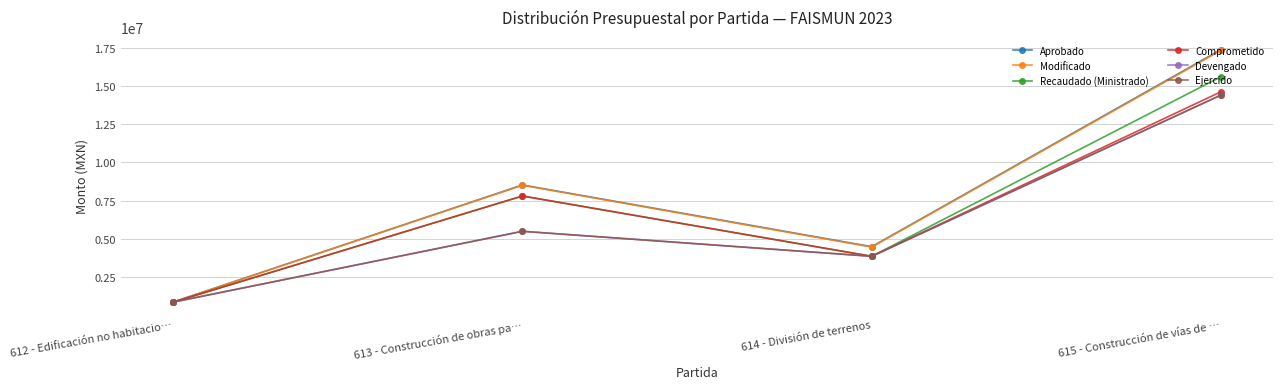

Is this an area chart (filled region under the line)?

No